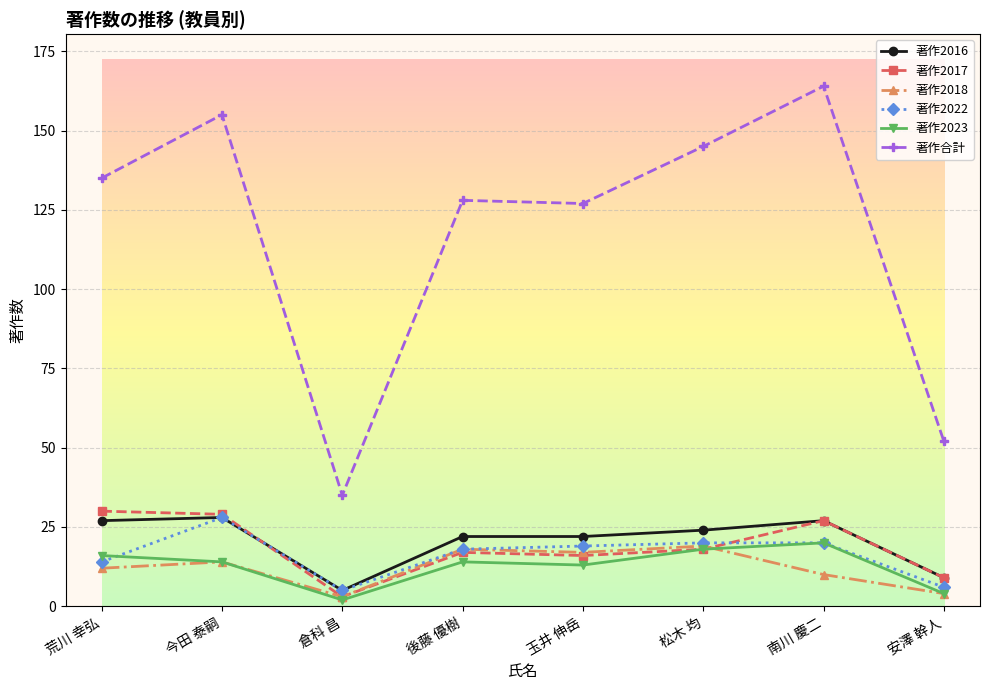

True or false: 著作2018 and 著作2016 cross at least once.

False